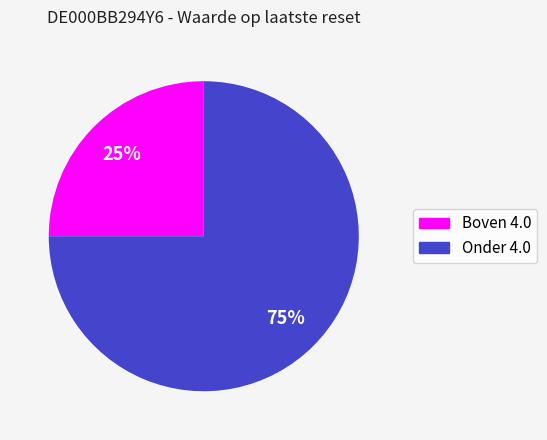

Does any single category account for the majority?

Yes